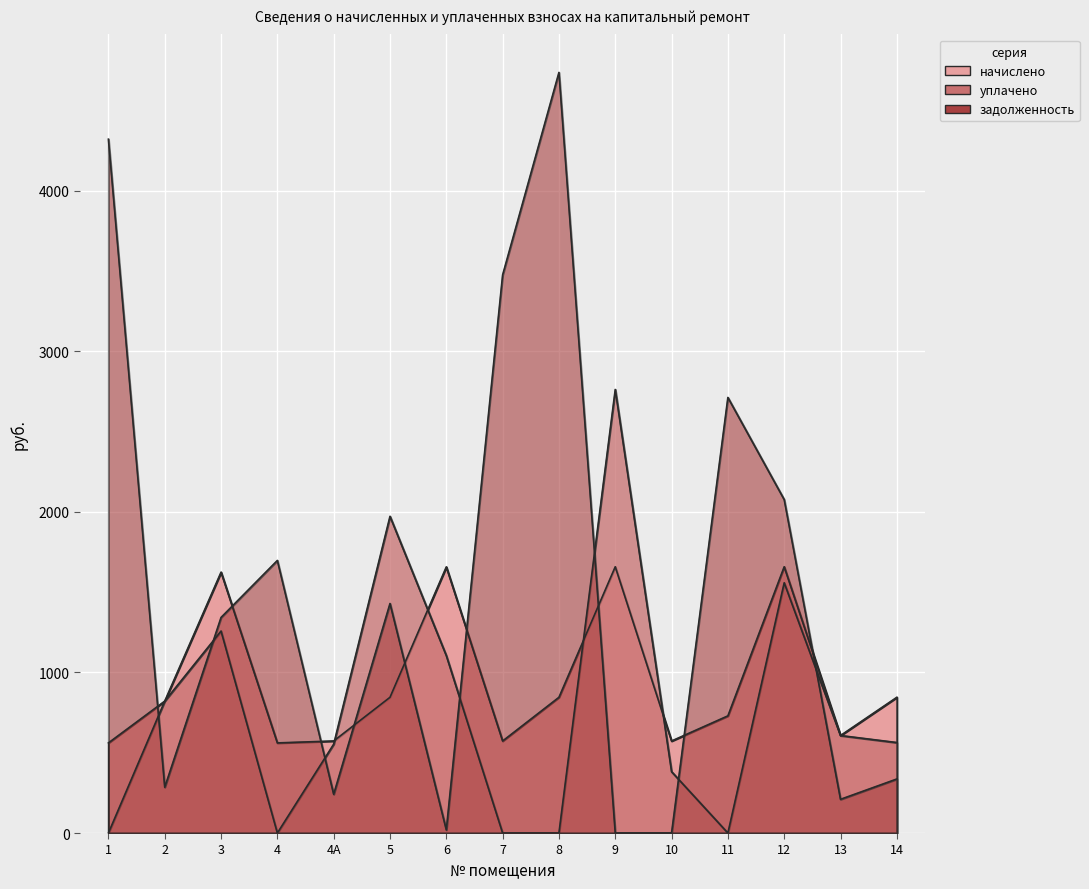

True or false: задолженность and уплачено intersect in this chart.

True